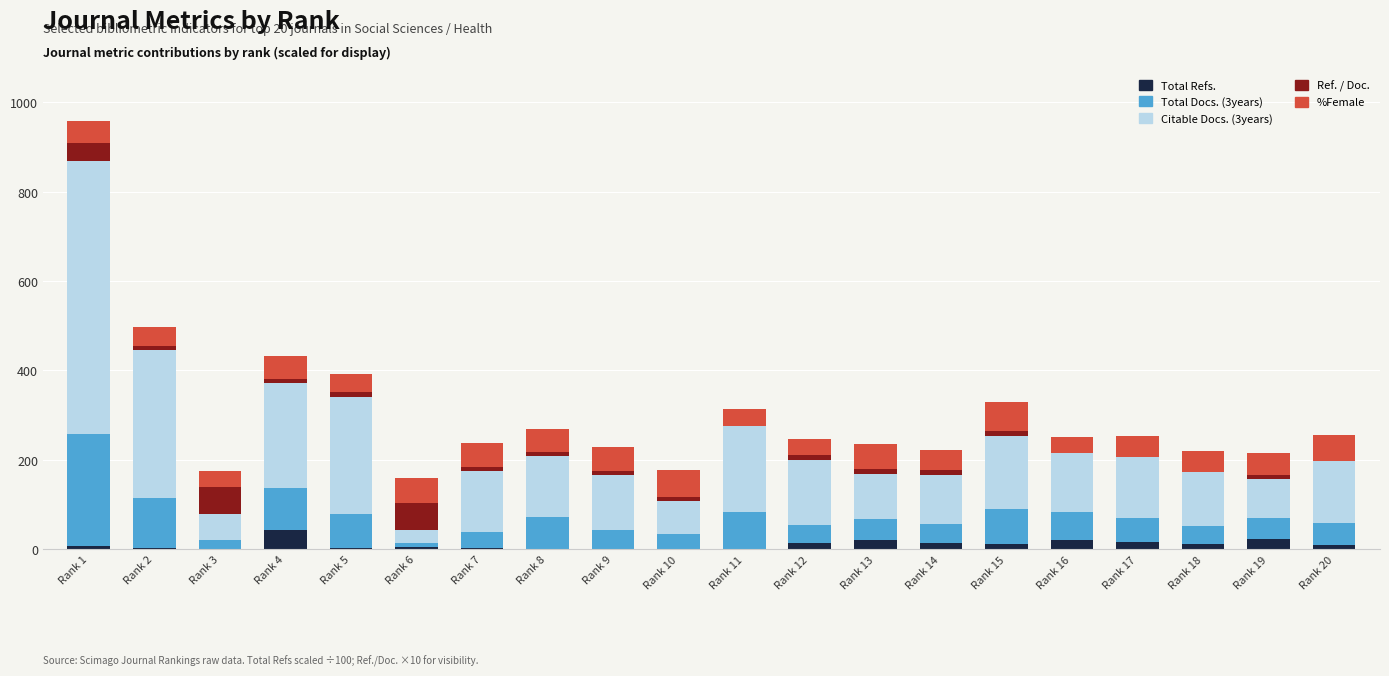

At which category is the sum across all series the highest?

Rank 1